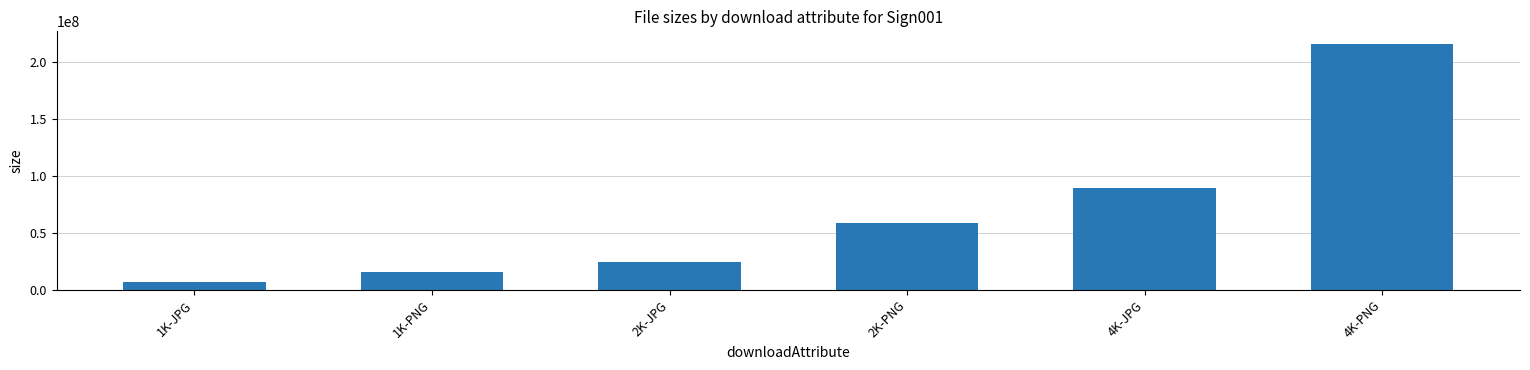

List the labels in order of value, largest first.

4K-PNG, 4K-JPG, 2K-PNG, 2K-JPG, 1K-PNG, 1K-JPG